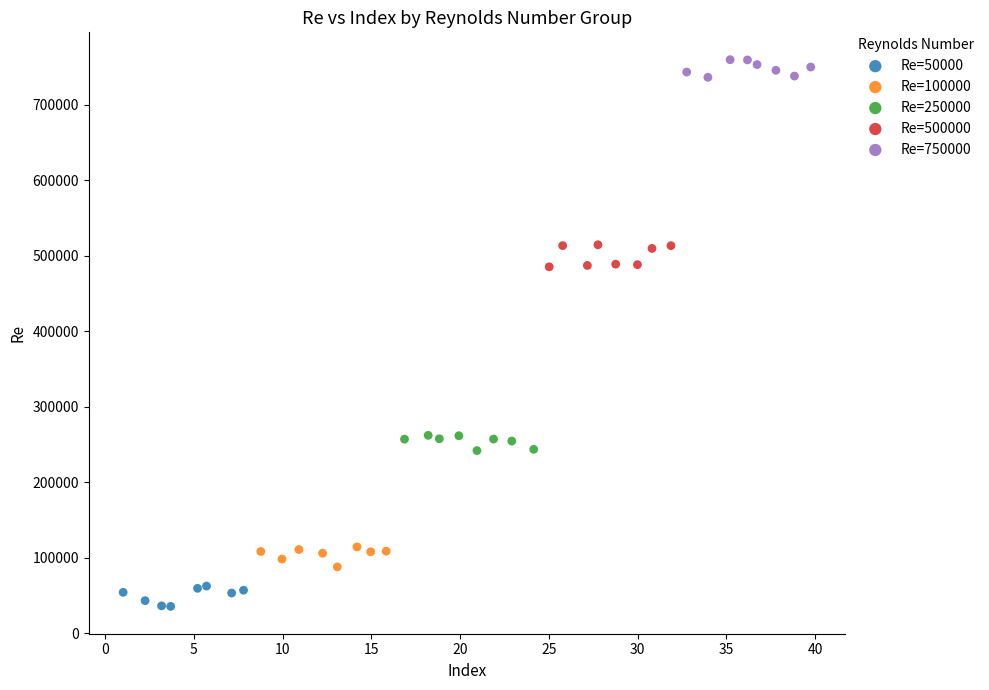

Which series contains the lowest Y value?

Re=50000